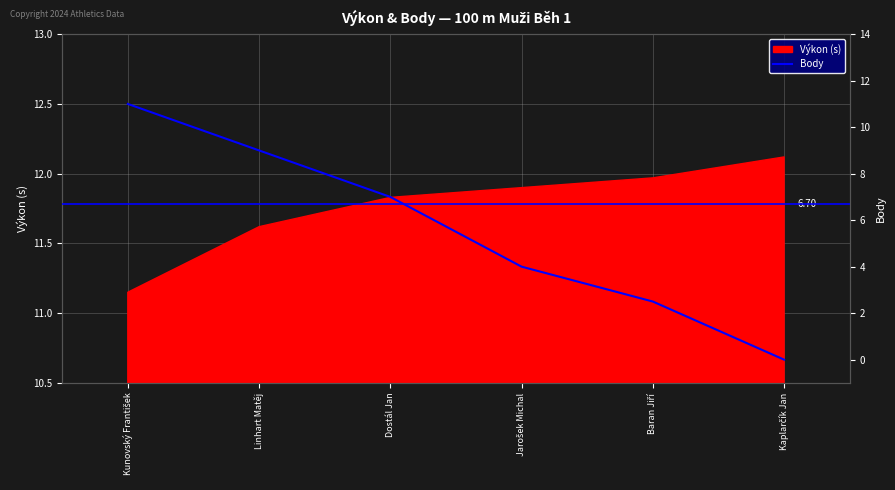

How many lines are shown in the chart?

1